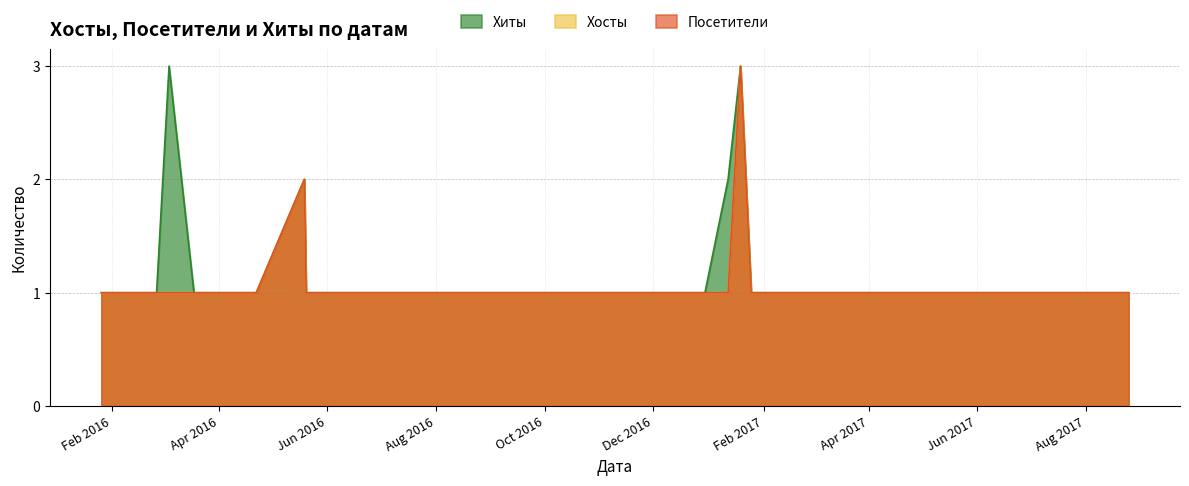

What is the average value of the Посетители series?

1